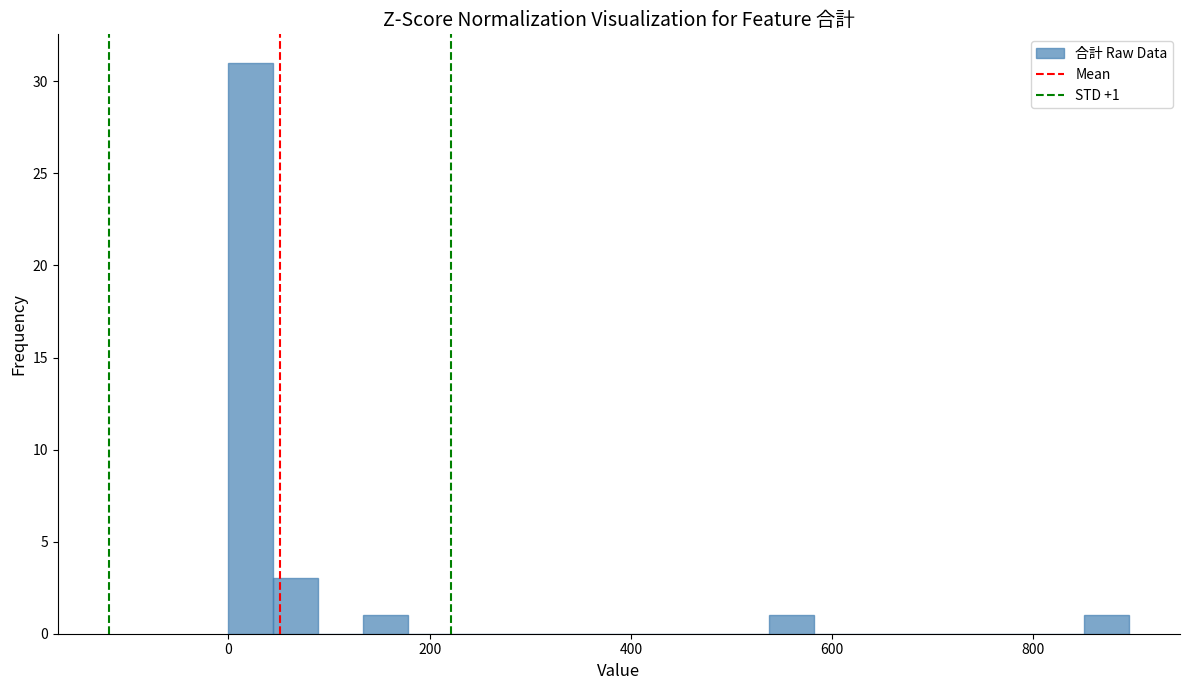

Read against the x-axis, roughly where is the centre of the tallest bar?

20